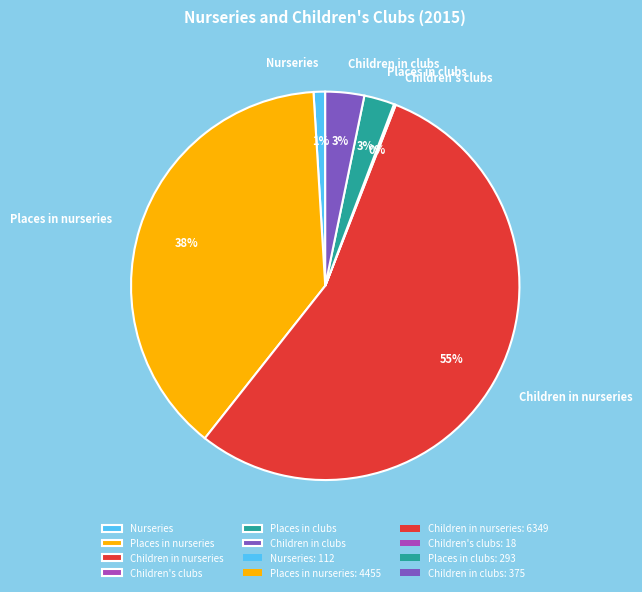

Is there any slice that represents more than half of the pie?

Yes